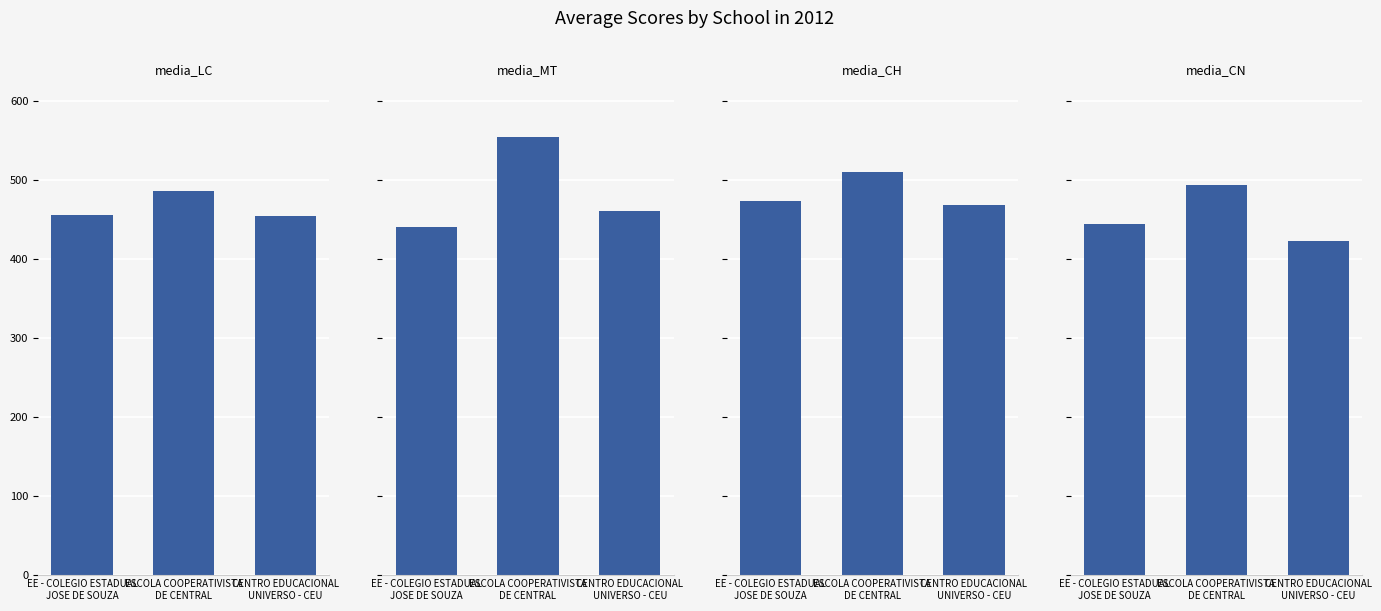

Rank the categories by media_MT value from highest to lowest.

ESCOLA COOPERATIVISTA
DE CENTRAL, CENTRO EDUCACIONAL
UNIVERSO - CEU, EE - COLEGIO ESTADUAL
JOSE DE SOUZA